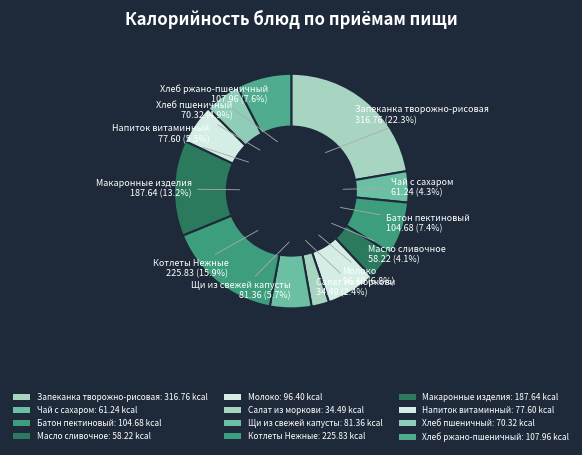

To the nearest percent, what is the combined percentage of Батон пектиновый and Макаронные изделия?

21%